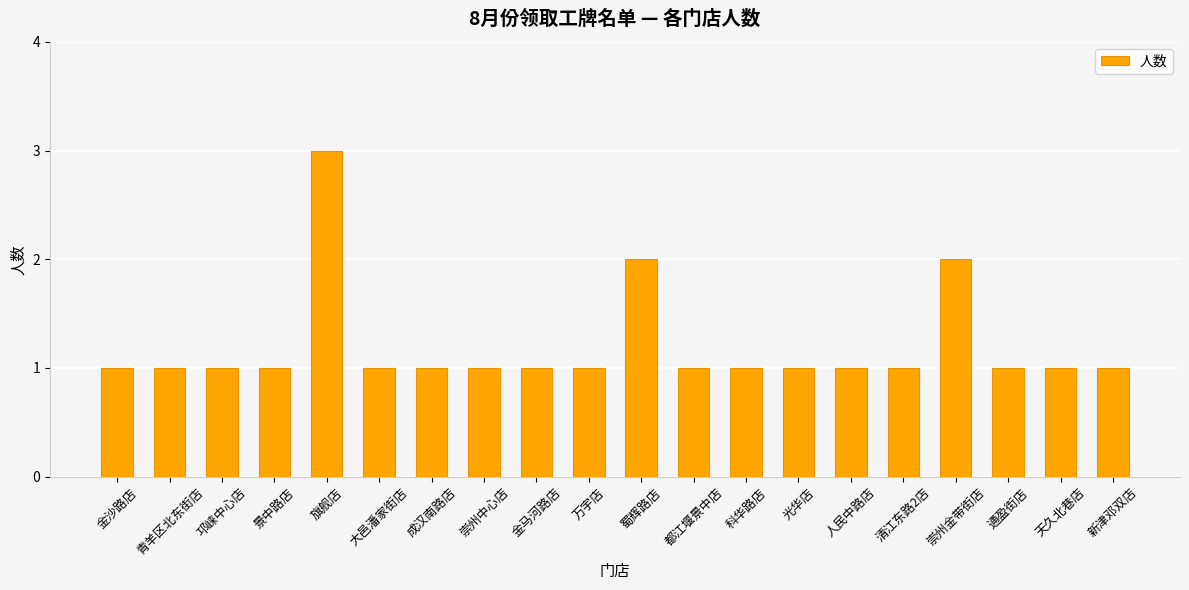

Which label corresponds to the largest value in the chart?

旗舰店